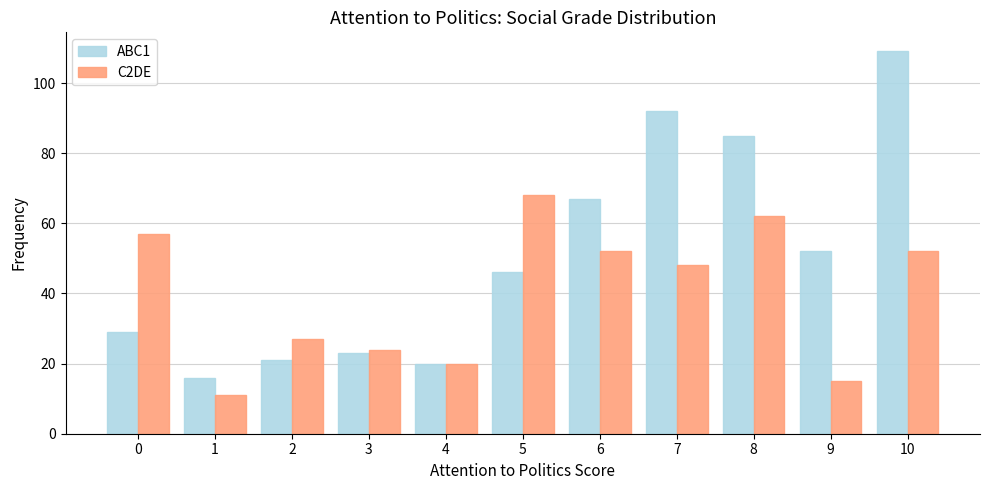

Reading left to right, extract all data points from this chart.

ABC1: 0=29	1=16	2=21	3=23	4=20	5=46	6=67	7=92	8=85	9=52	10=109
C2DE: 0=57	1=11	2=27	3=24	4=20	5=68	6=52	7=48	8=62	9=15	10=52